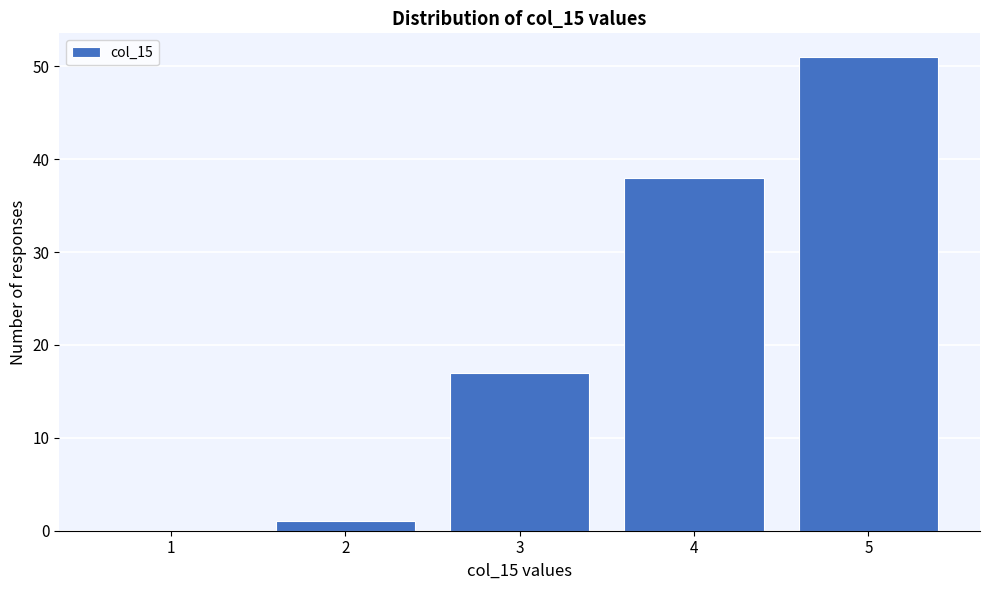

What is the height of the bar covering 4.5 to 5.5 on the x-axis? The values are not printed on the chart, so give them approximately, as read against the axis.

51